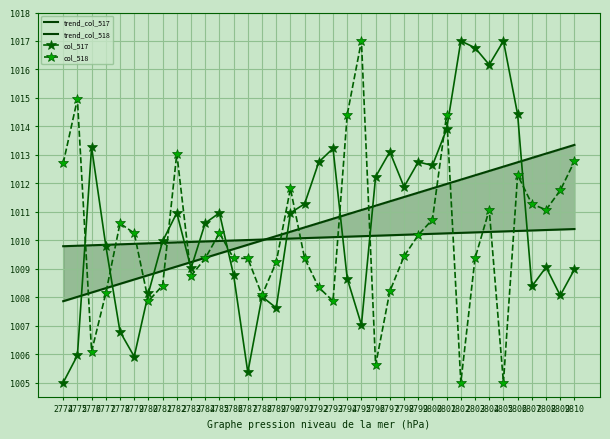

What is the highest value of the col_518 series?

1017.0